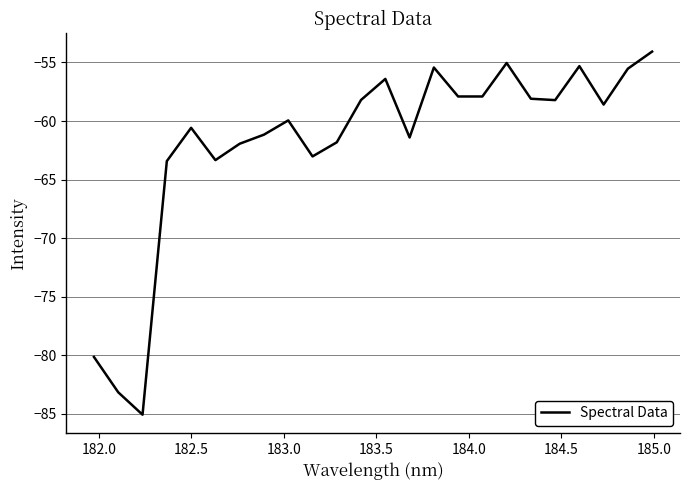

What is the maximum value shown in the chart?

-54.1